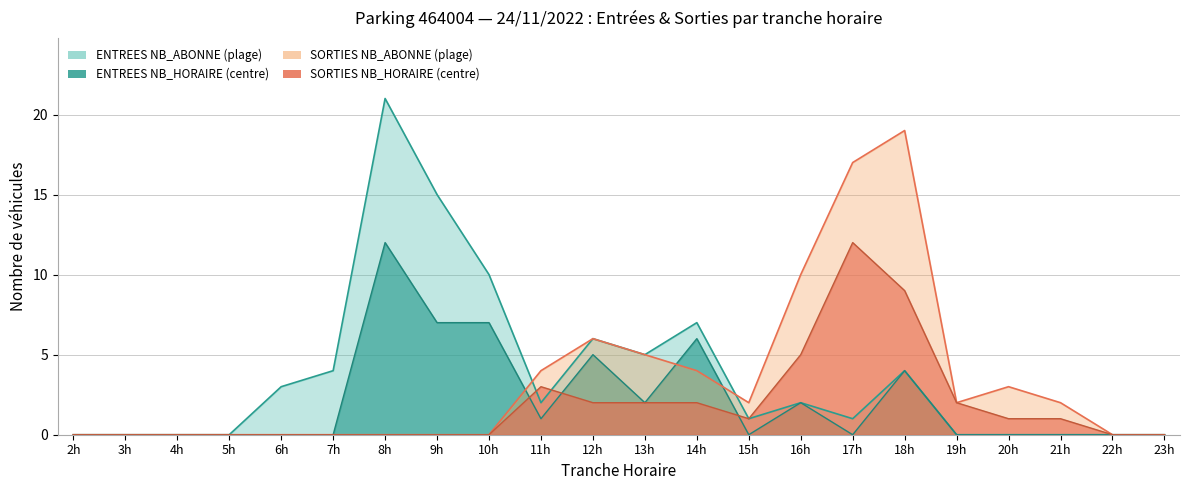

In ENTREES NB_HORAIRE, how many points are higher than both neighbors (excluding endpoints)?

5